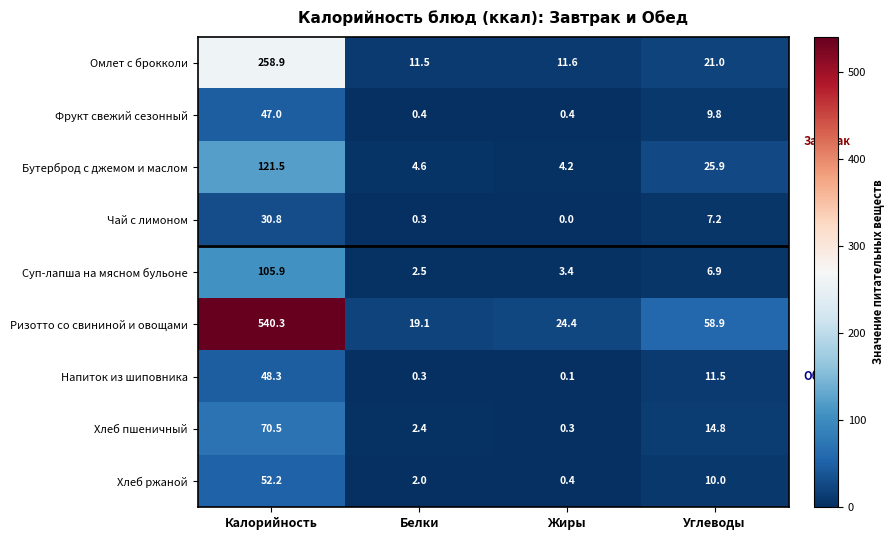

True or false: Суп-лапша на мясном бульоне has a value of 6.9 at Углеводы.

True